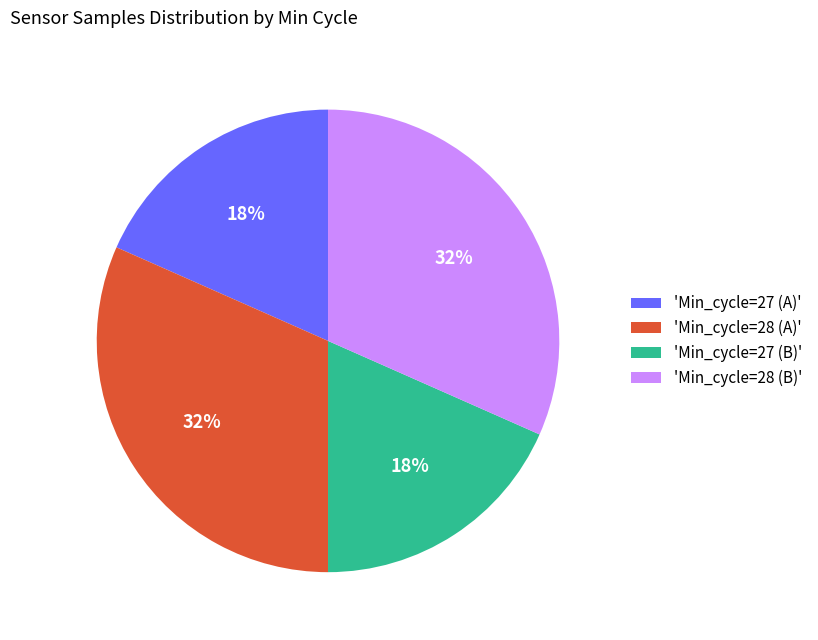

To the nearest percent, what percentage of the pie is 'Min_cycle=28 (B)'?

32%